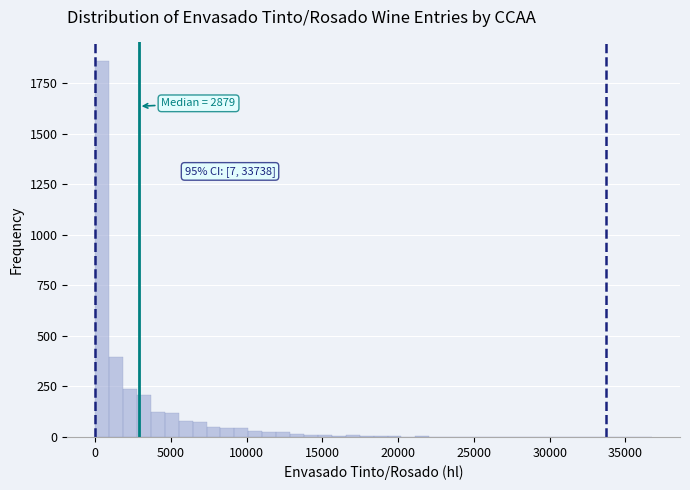

Around what value on the x-axis is the tallest bar? Give the approximate position of its centre, as read against the axis.

500